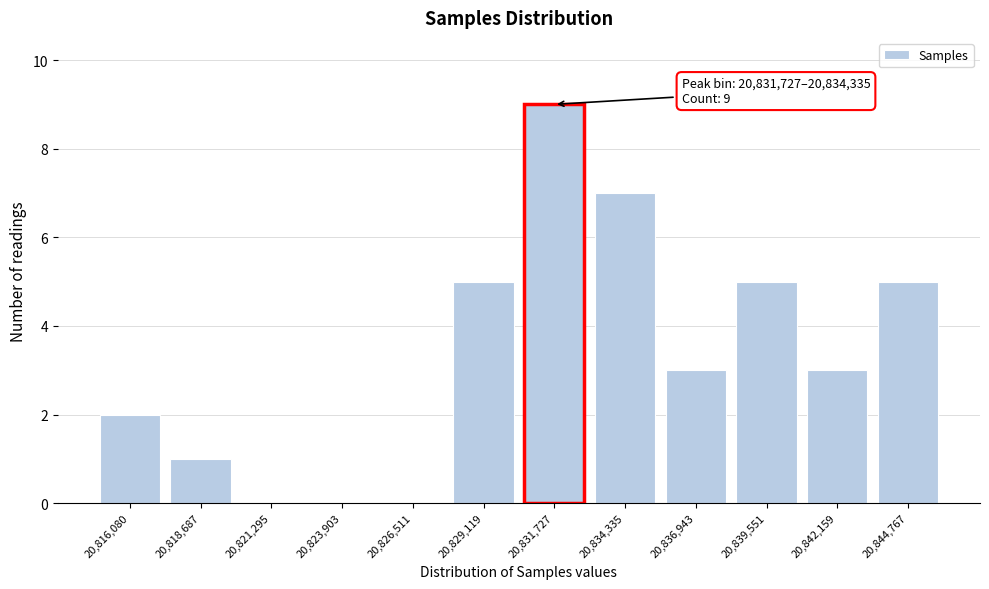

Reading left to right, extract all data points from this chart.

20,816,080=2	20,818,687=1	20,821,295=0	20,823,903=0	20,826,511=0	20,829,119=5	20,831,727=9	20,834,335=7	20,836,943=3	20,839,551=5	20,842,159=3	20,844,767=5